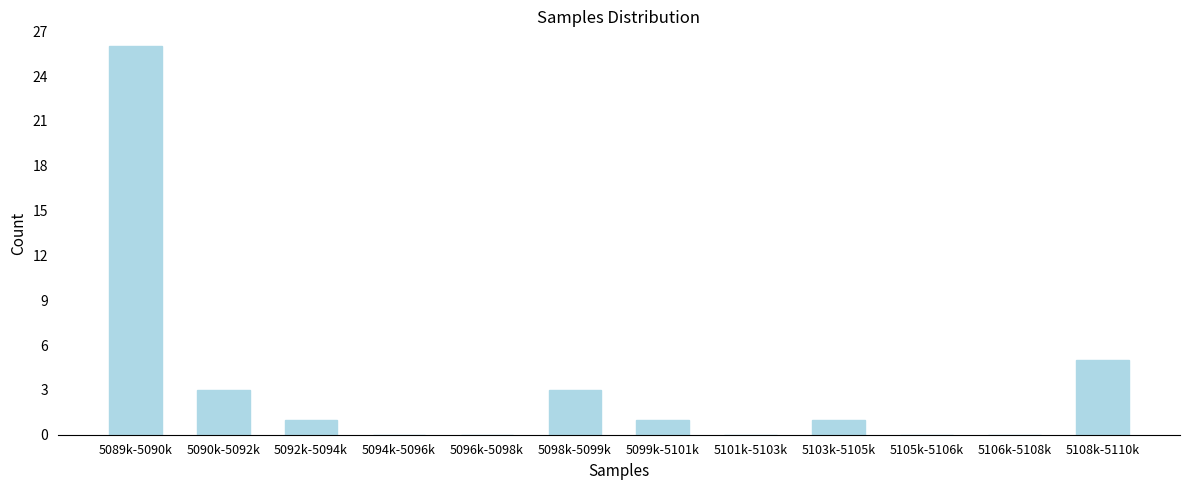

Reading left to right, transcribe all the data shown in this chart.

5089k-5090k=26	5090k-5092k=3	5092k-5094k=1	5094k-5096k=0	5096k-5098k=0	5098k-5099k=3	5099k-5101k=1	5101k-5103k=0	5103k-5105k=1	5105k-5106k=0	5106k-5108k=0	5108k-5110k=5